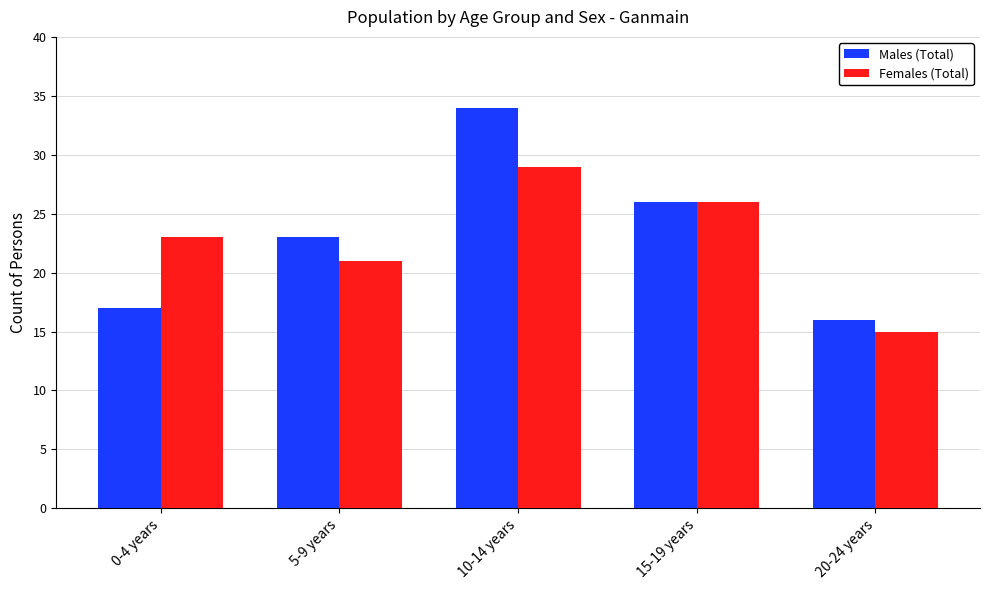

Which series has the widest spread of values?

Males (Total)